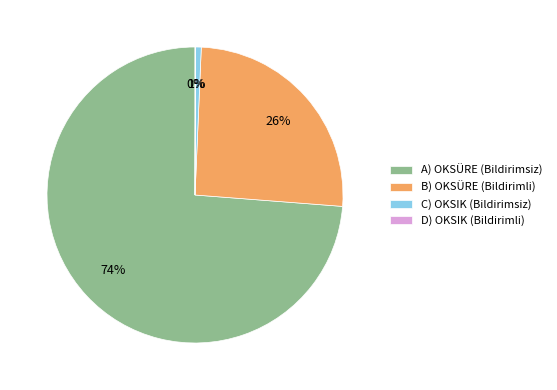

Is A) OKSÜRE (Bildirimsiz) the majority of the pie?

Yes